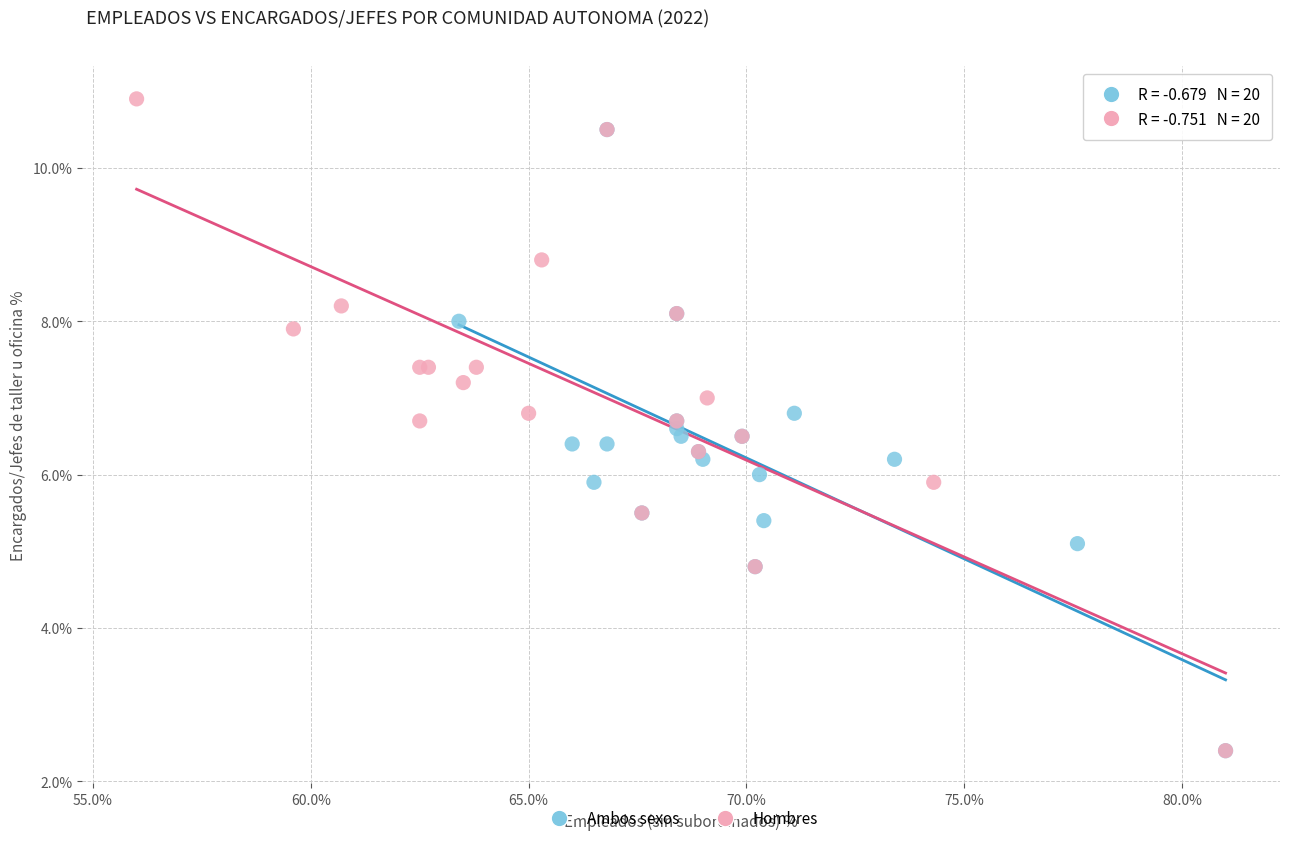

Which series reaches the maximum Y coordinate?

Hombres